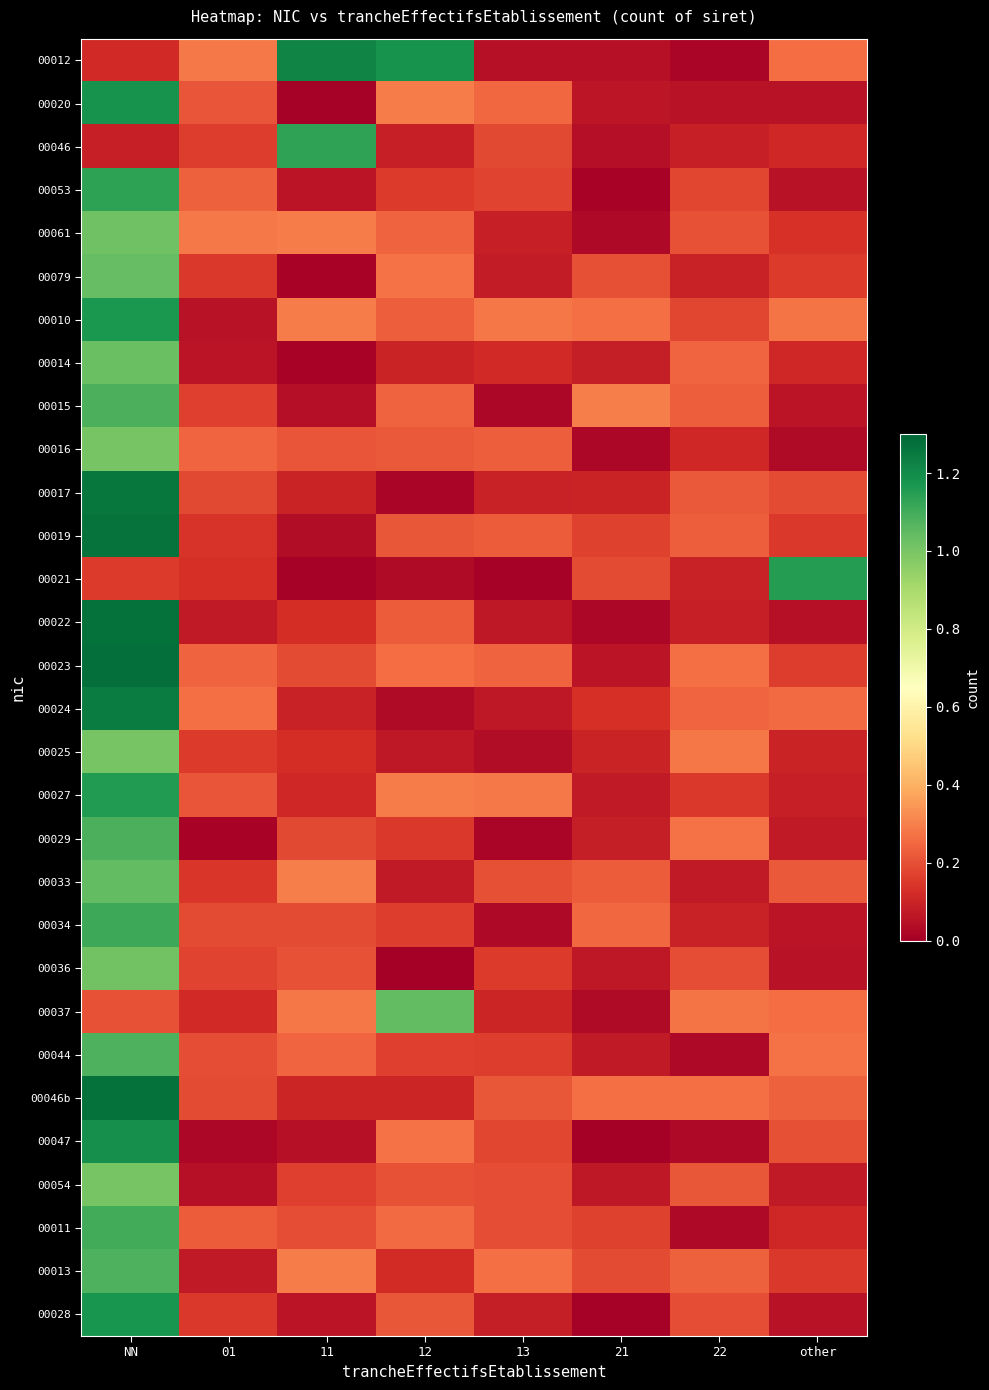

Reading right to left, list all the values displayed in this chart.

00012: other=0.3	22=0.0	21=0.0	13=0.0	12=1.2	11=1.2	01=0.3	NN=0.1
00020: other=0.1	22=0.1	21=0.1	13=0.2	12=0.3	11=0.0	01=0.2	NN=1.2
00046: other=0.1	22=0.1	21=0.0	13=0.2	12=0.1	11=1.1	01=0.2	NN=0.1
00053: other=0.1	22=0.2	21=0.0	13=0.2	12=0.2	11=0.1	01=0.2	NN=1.1
00061: other=0.1	22=0.2	21=0.0	13=0.1	12=0.2	11=0.3	01=0.3	NN=1.0
00079: other=0.2	22=0.1	21=0.2	13=0.1	12=0.3	11=0.0	01=0.1	NN=1.0
00010: other=0.3	22=0.2	21=0.3	13=0.3	12=0.2	11=0.3	01=0.1	NN=1.2
00014: other=0.1	22=0.2	21=0.1	13=0.1	12=0.1	11=0.0	01=0.1	NN=1.0
00015: other=0.1	22=0.2	21=0.3	13=0.0	12=0.2	11=0.0	01=0.2	NN=1.1
00016: other=0.0	22=0.1	21=0.0	13=0.2	12=0.2	11=0.2	01=0.2	NN=1.0
00017: other=0.2	22=0.2	21=0.1	13=0.1	12=0.0	11=0.1	01=0.2	NN=1.3
00019: other=0.1	22=0.2	21=0.2	13=0.2	12=0.2	11=0.0	01=0.1	NN=1.3
00021: other=1.2	22=0.1	21=0.2	13=0.0	12=0.0	11=0.0	01=0.1	NN=0.2
00022: other=0.0	22=0.1	21=0.0	13=0.1	12=0.2	11=0.1	01=0.1	NN=1.3
00023: other=0.2	22=0.3	21=0.1	13=0.2	12=0.3	11=0.2	01=0.2	NN=1.3
00024: other=0.3	22=0.2	21=0.1	13=0.1	12=0.0	11=0.1	01=0.3	NN=1.2
00025: other=0.1	22=0.3	21=0.1	13=0.0	12=0.1	11=0.1	01=0.2	NN=1.0
00027: other=0.1	22=0.1	21=0.1	13=0.3	12=0.3	11=0.1	01=0.2	NN=1.2
00029: other=0.1	22=0.3	21=0.1	13=0.0	12=0.2	11=0.2	01=0.0	NN=1.1
00033: other=0.2	22=0.1	21=0.2	13=0.2	12=0.1	11=0.3	01=0.1	NN=1.0
00034: other=0.1	22=0.1	21=0.3	13=0.0	12=0.2	11=0.2	01=0.2	NN=1.1
00036: other=0.1	22=0.2	21=0.1	13=0.2	12=0.0	11=0.2	01=0.2	NN=1.0
00037: other=0.3	22=0.3	21=0.0	13=0.1	12=1.0	11=0.3	01=0.1	NN=0.2
00044: other=0.3	22=0.0	21=0.1	13=0.2	12=0.2	11=0.2	01=0.2	NN=1.1
00046b: other=0.2	22=0.3	21=0.3	13=0.2	12=0.1	11=0.1	01=0.2	NN=1.3
00047: other=0.2	22=0.0	21=0.0	13=0.2	12=0.3	11=0.0	01=0.0	NN=1.2
00054: other=0.1	22=0.2	21=0.1	13=0.2	12=0.2	11=0.2	01=0.0	NN=1.0
00011: other=0.1	22=0.0	21=0.2	13=0.2	12=0.3	11=0.2	01=0.2	NN=1.1
00013: other=0.2	22=0.2	21=0.2	13=0.3	12=0.1	11=0.3	01=0.1	NN=1.1
00028: other=0.1	22=0.2	21=0.0	13=0.1	12=0.2	11=0.1	01=0.1	NN=1.2